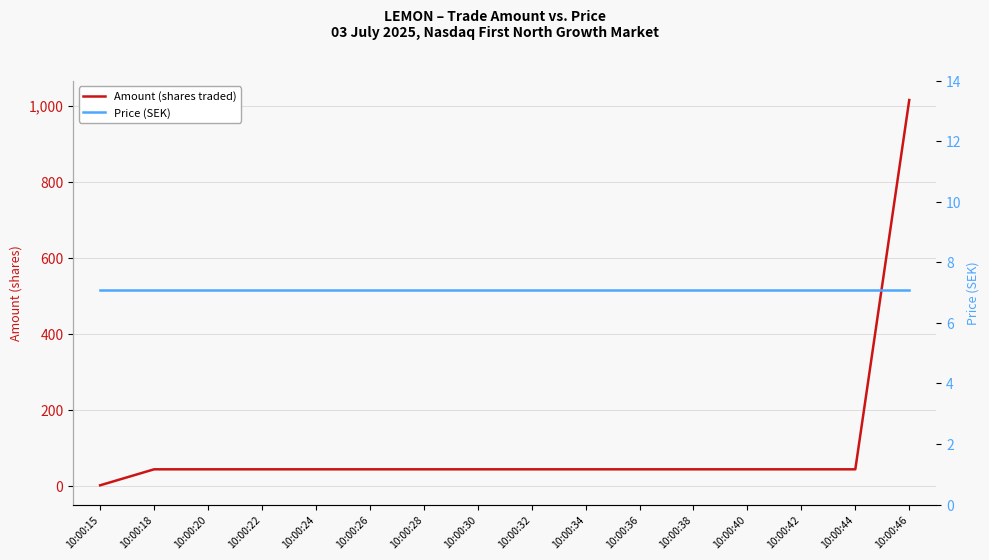

Is the value of Price (SEK) at 10:00:24 greater than the value of Amount (shares traded) at 10:00:42?

No